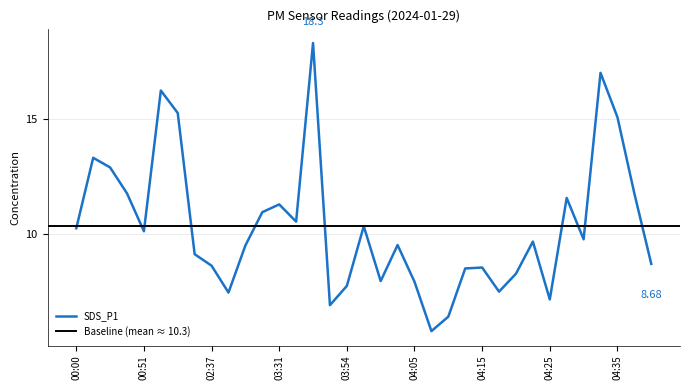

At which label does the data first exceed 9?

00:00